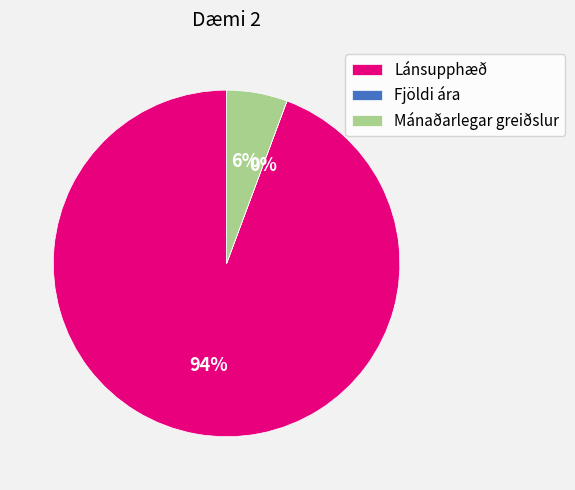

Combined, do Lánsupphæð and Mánaðarlegar greiðslur account for over 50%?

Yes